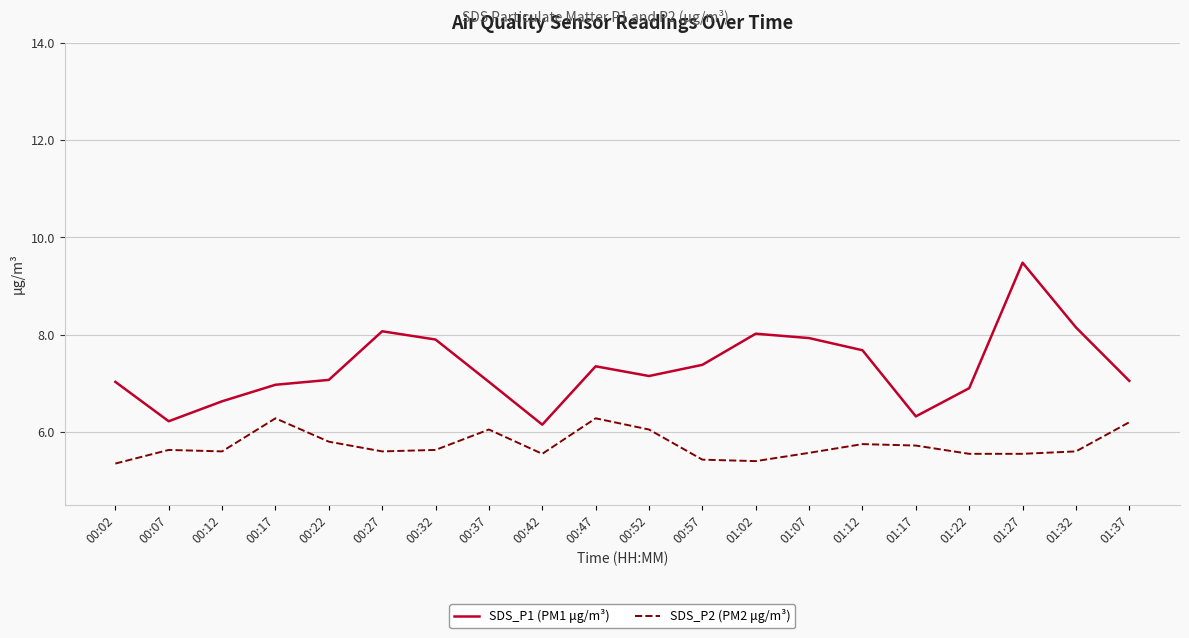

Which series changed the most between 01:22 and 01:37?

SDS_P2 (PM2 μg/m³)